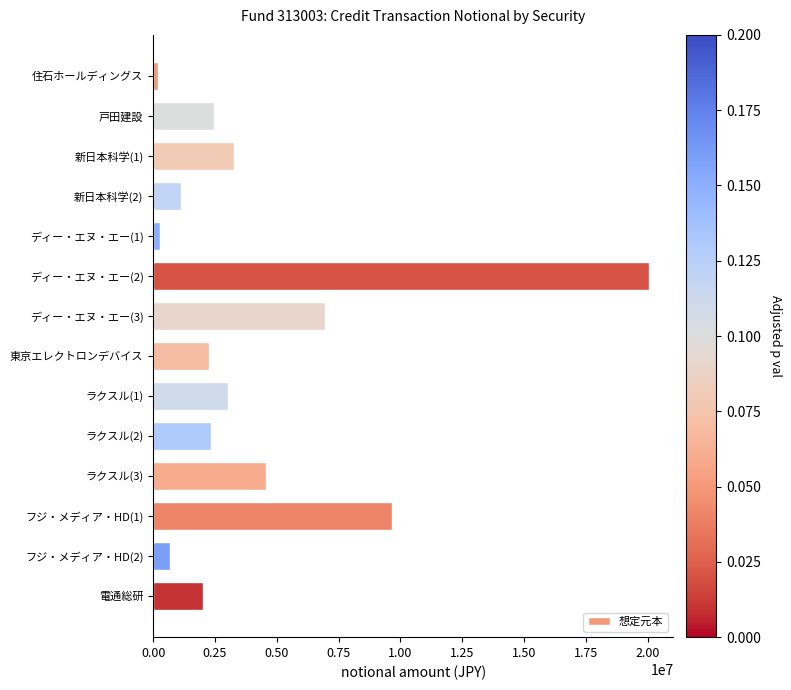

What is the change in value from 新日本科学(1) to ラクスル(2)?

-922600